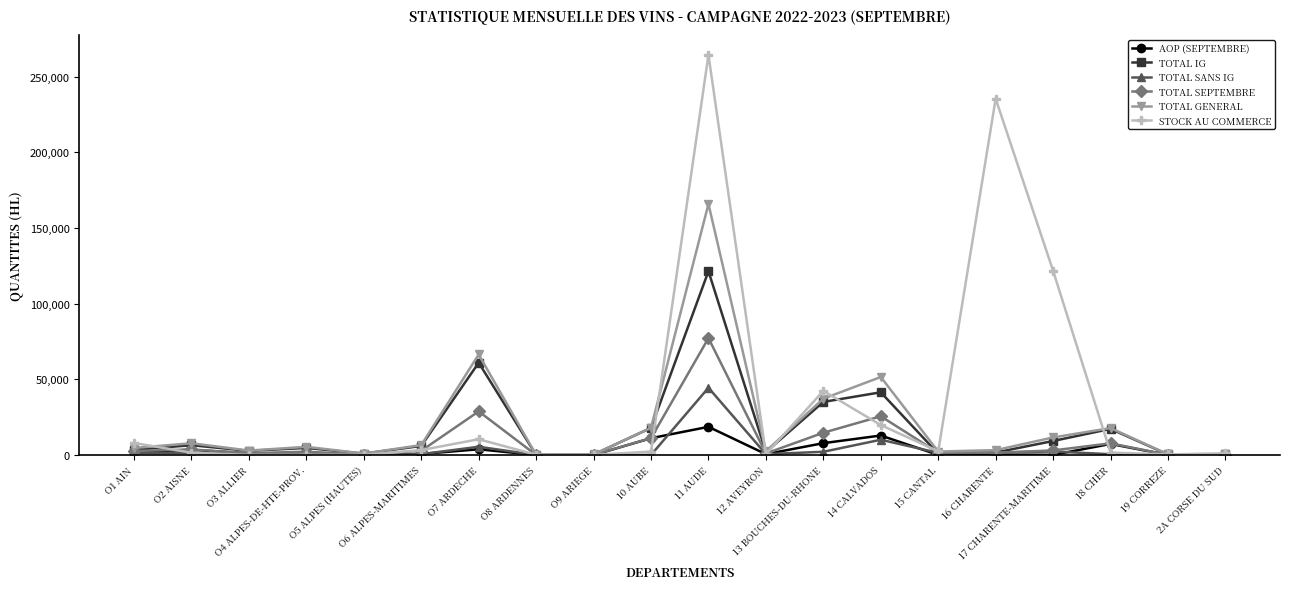

What is the lowest value of the TOTAL SANS IG series?

6